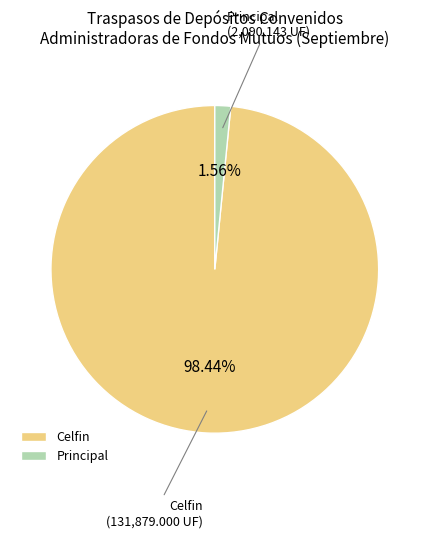

To the nearest percent, what is the combined percentage of Celfin and Principal?

100%